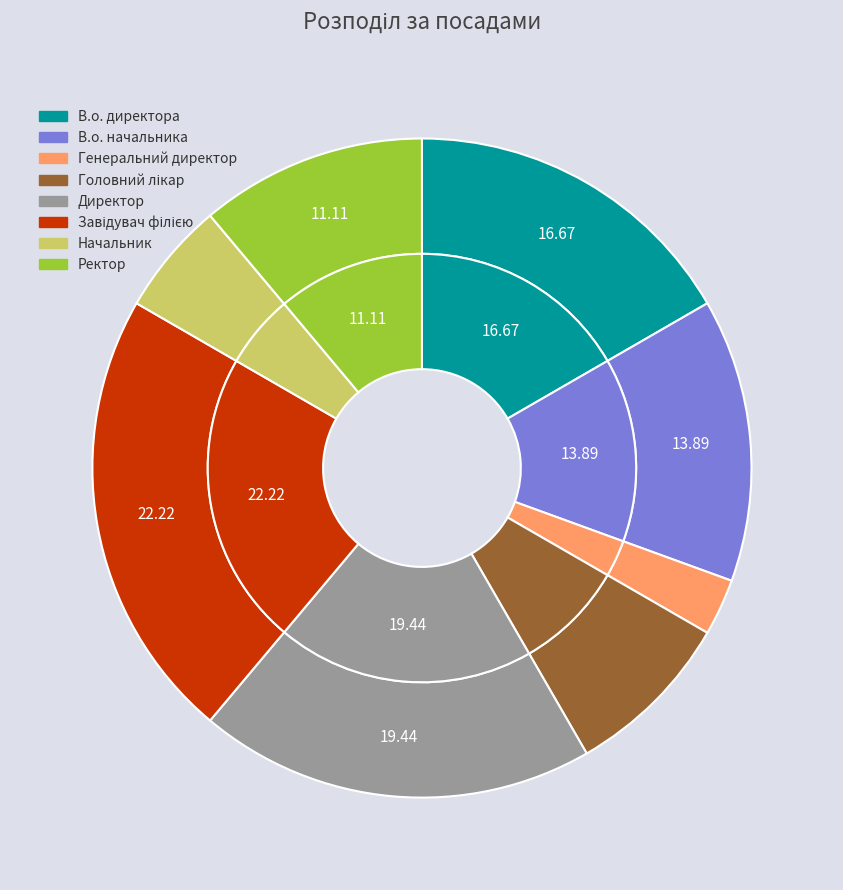

Between В.о. начальника and В.о. директора, which is larger?

В.о. директора